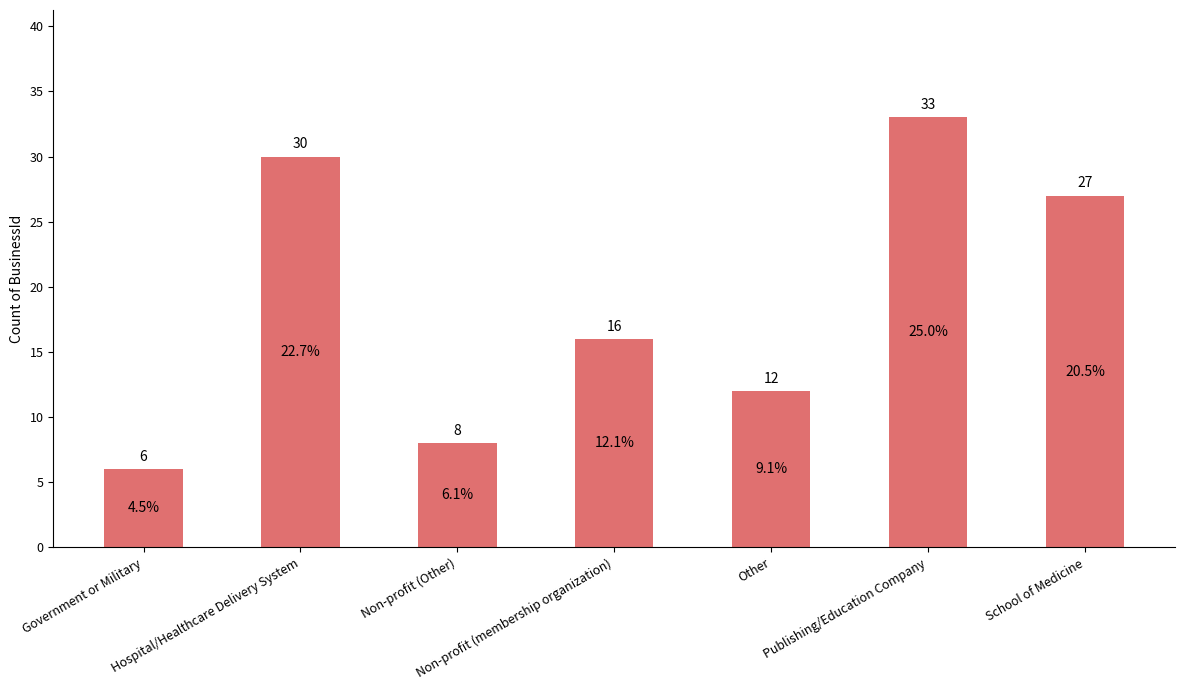

True or false: the data shows 24 at Non-profit (membership organization).

False